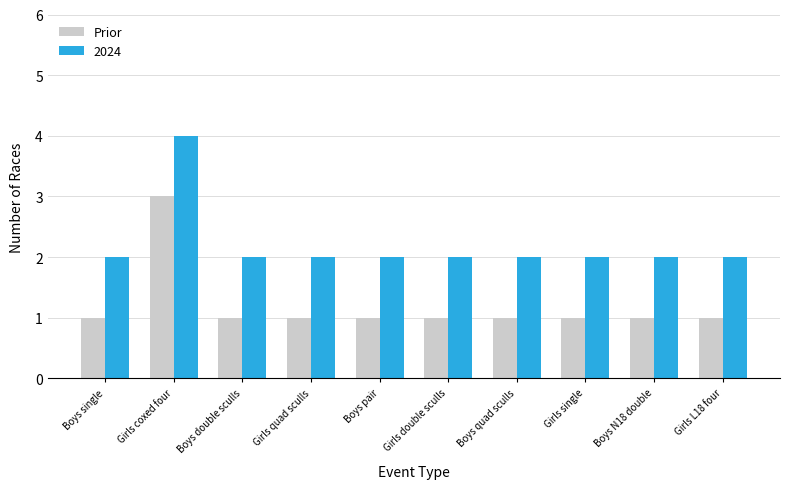

Reading right to left, extract all data points from this chart.

Prior: Girls L18 four=1	Boys N18 double=1	Girls single=1	Boys quad sculls=1	Girls double sculls=1	Boys pair=1	Girls quad sculls=1	Boys double sculls=1	Girls coxed four=3	Boys single=1
2024: Girls L18 four=2	Boys N18 double=2	Girls single=2	Boys quad sculls=2	Girls double sculls=2	Boys pair=2	Girls quad sculls=2	Boys double sculls=2	Girls coxed four=4	Boys single=2